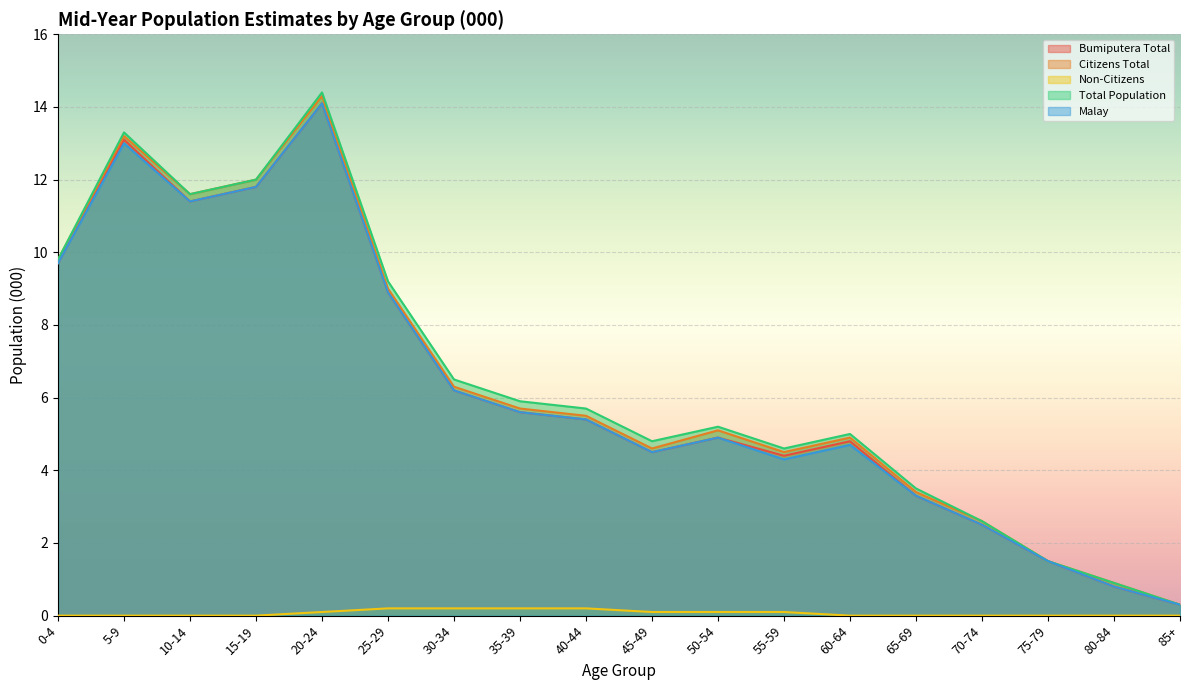

Where is the first local maximum for Bumiputera Total?

5-9